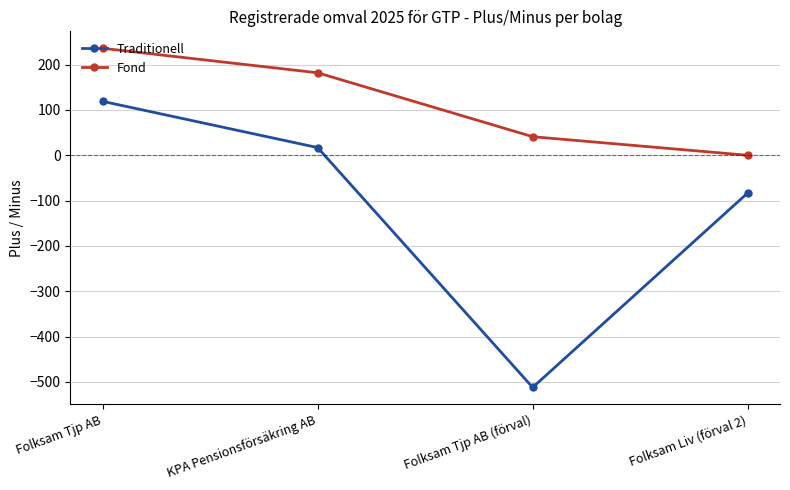

True or false: Fond and Traditionell cross at least once.

False